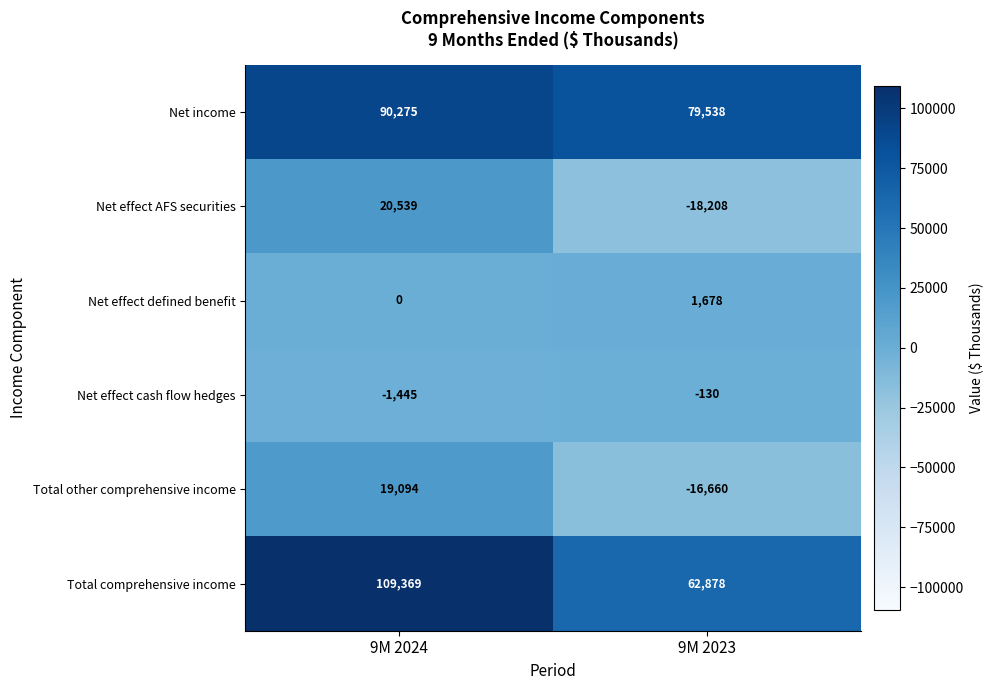

What is the smallest value displayed?

-18208